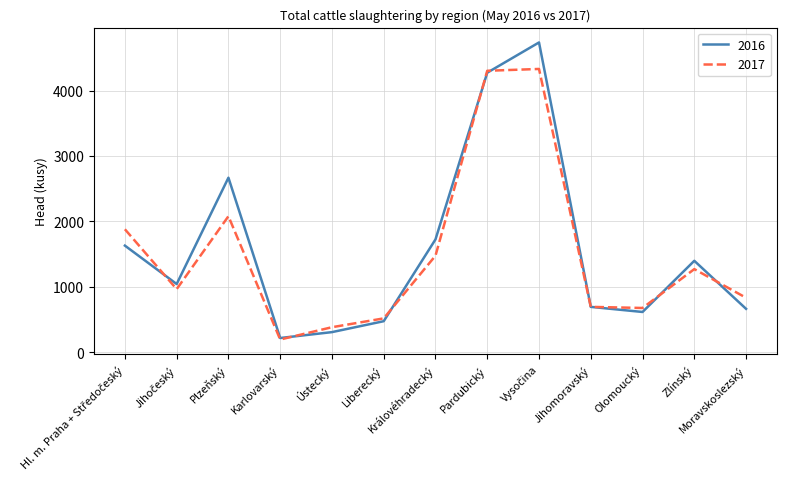

At Ústecký, list the series in order from largest to smallest.

2017, 2016